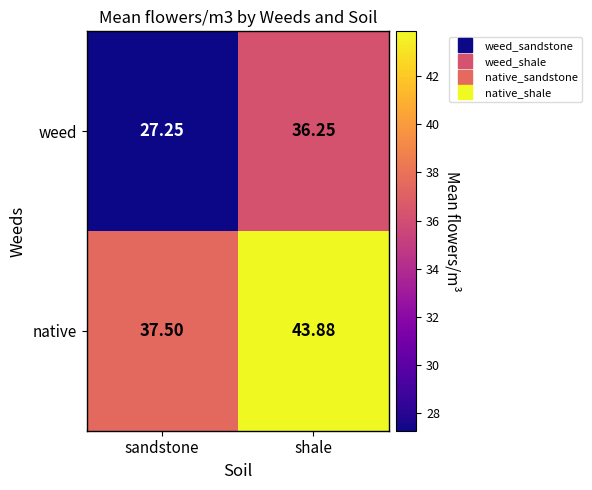

How many values in the native series are below 43?

1